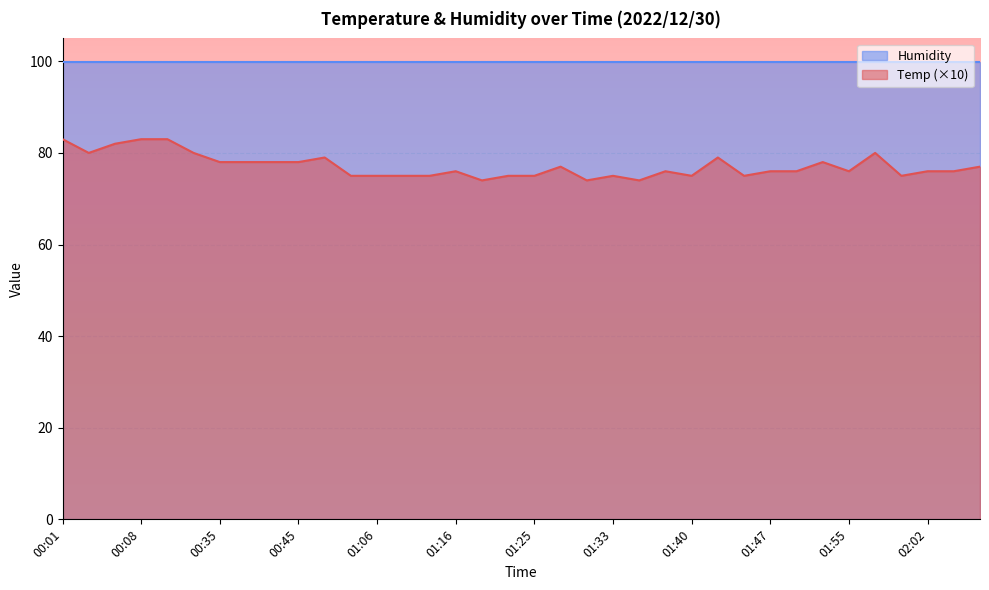

What is the ratio of the value at 01:08 to the value at 01:30?

1.0